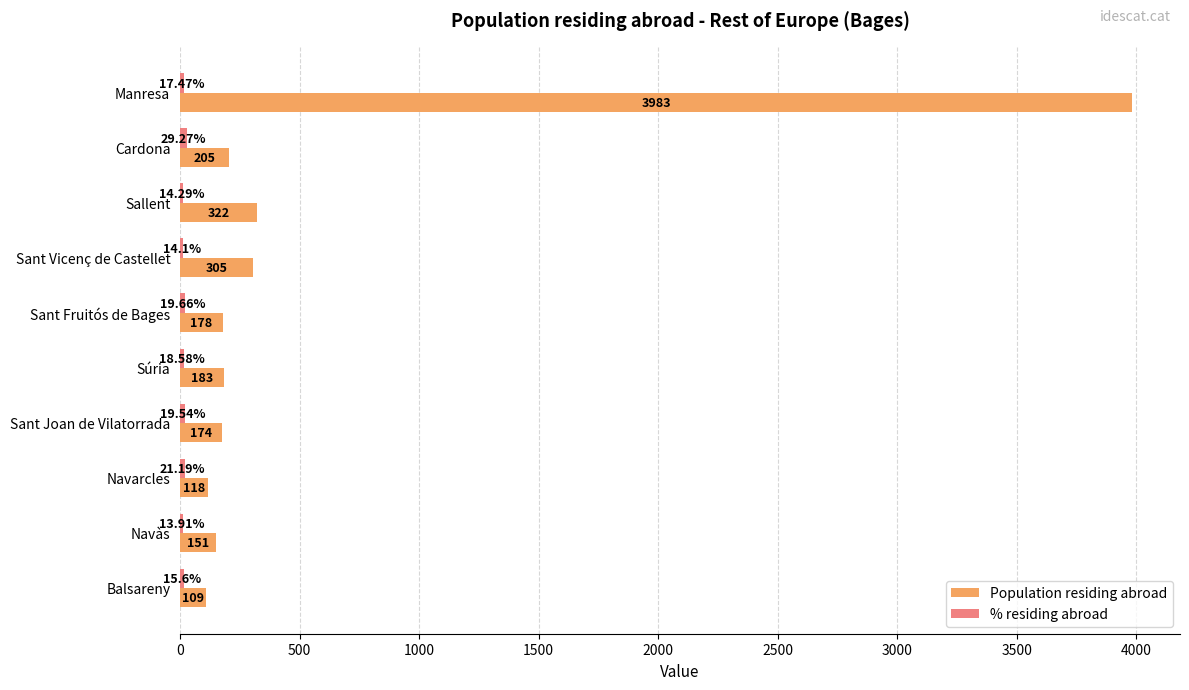

Which series changed the most between Sant Fruitós de Bages and Sant Joan de Vilatorrada?

Population residing abroad